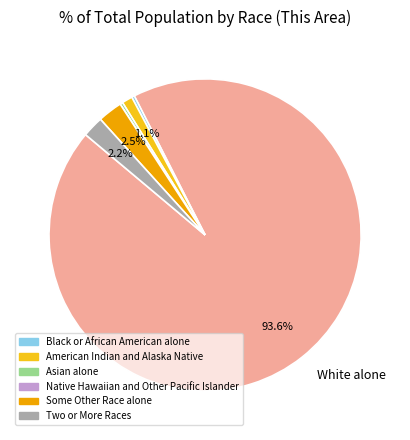

Which category has the smallest portion of the pie?

Native Hawaiian and Other Pacific Islander